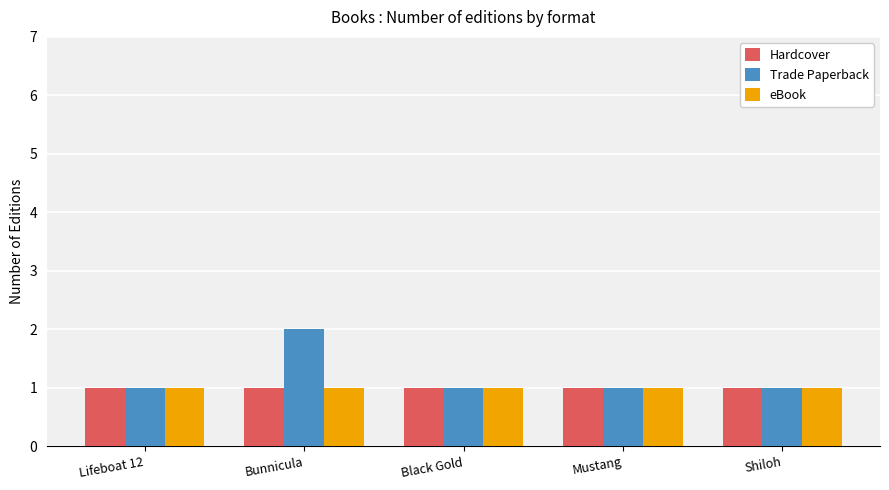

What is the smallest value displayed?

1